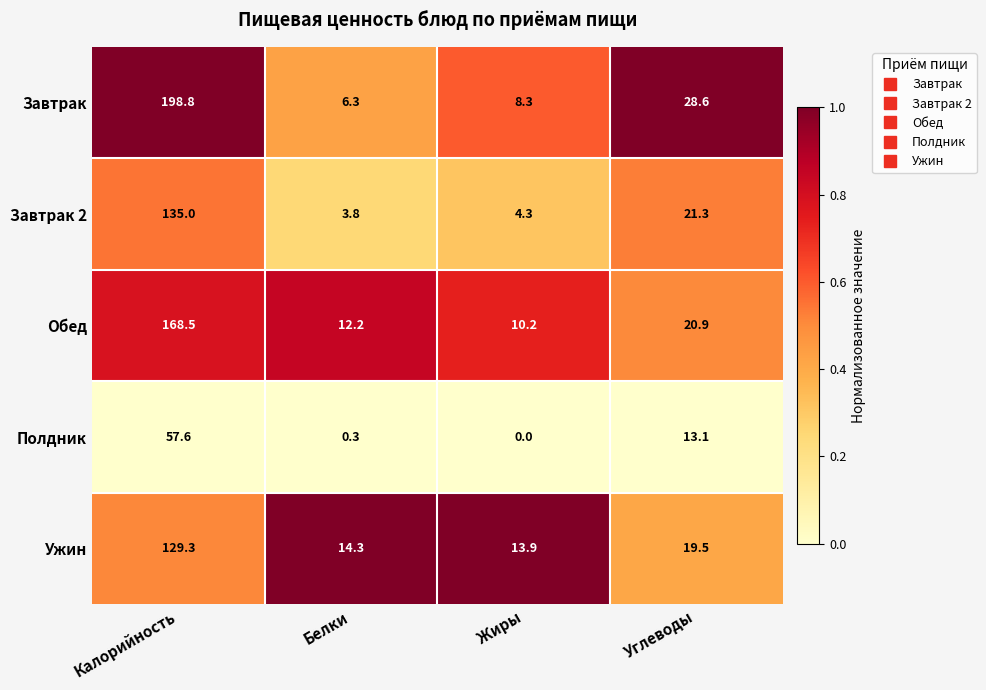

What value does the Ужин series have at Белки?

14.3